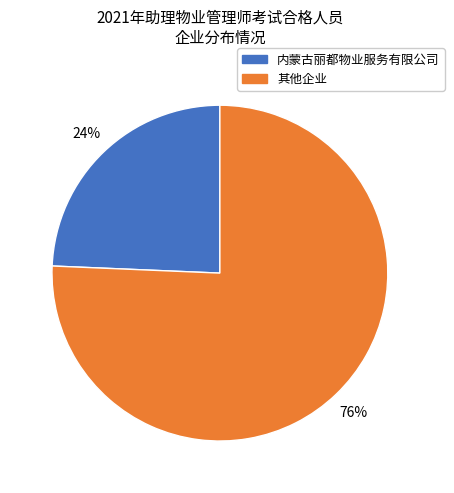

Is there a majority slice in this chart?

Yes